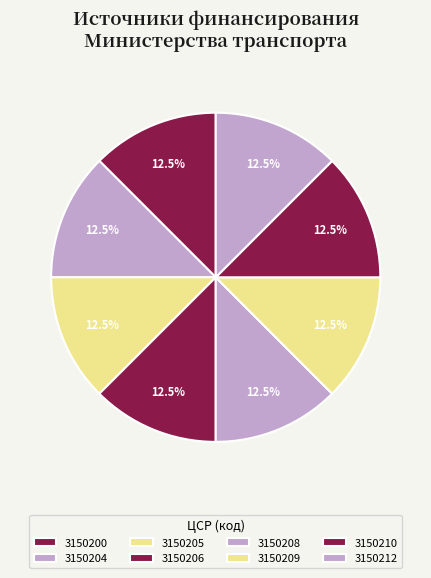

How many segments does this pie chart have?

8